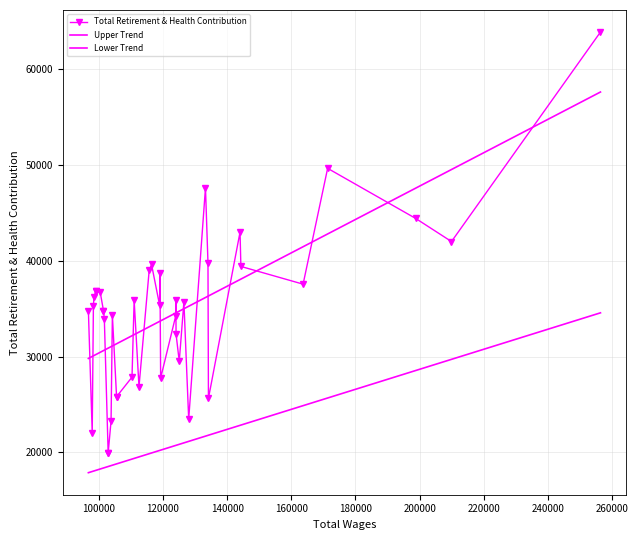

What is the difference between the second highest and minimum values in the Upper Trend series?

19714.6